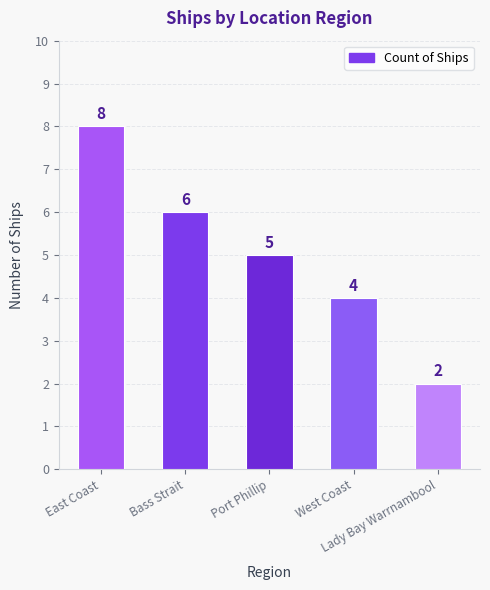

Which category has the highest value across all series?

East Coast